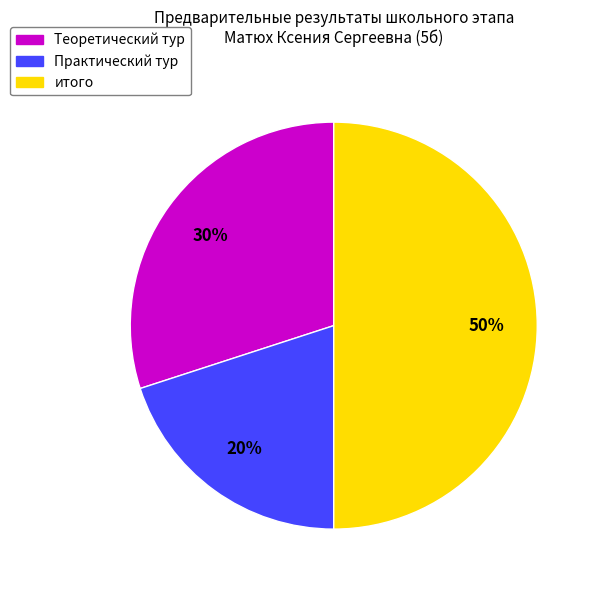

To the nearest percent, what is the combined percentage of Практический тур and итого?

70%